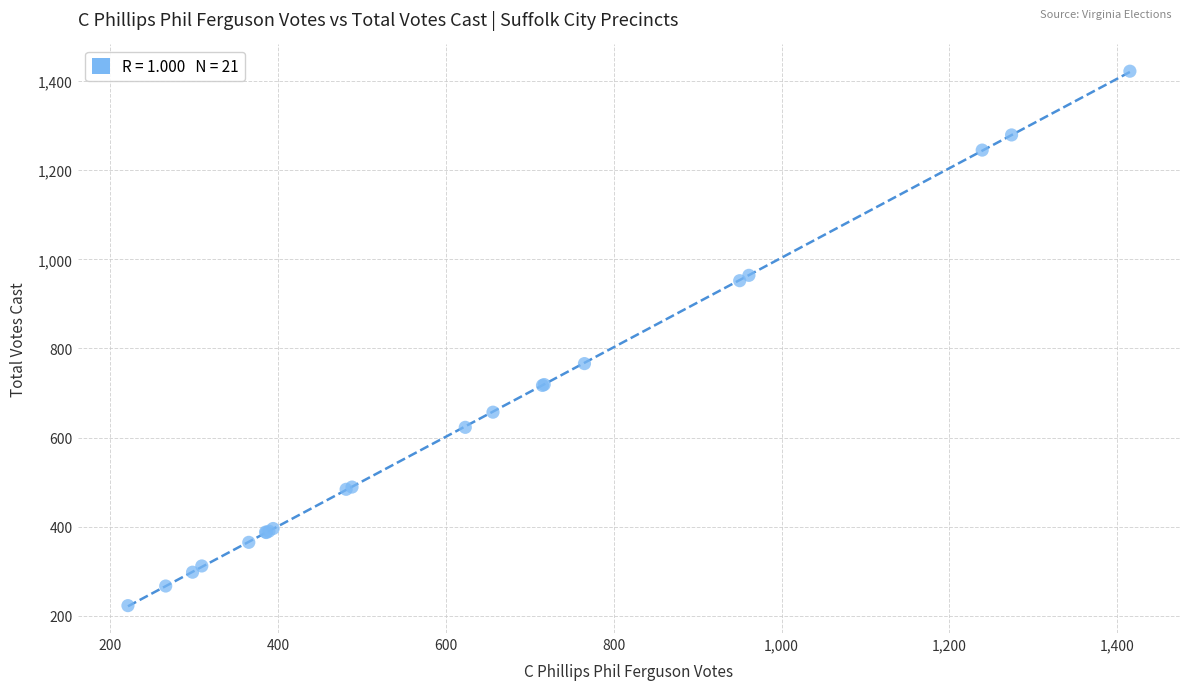

What Y value in the scatter plot is closest to 822?

766